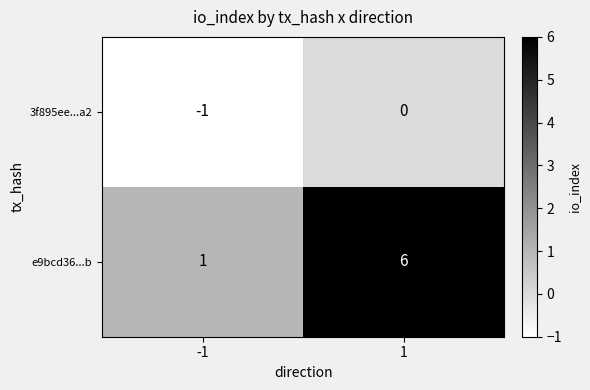

Reading right to left, transcribe all the data shown in this chart.

3f895ee...a2: 1=0	-1=-1
e9bcd36...b: 1=6	-1=1